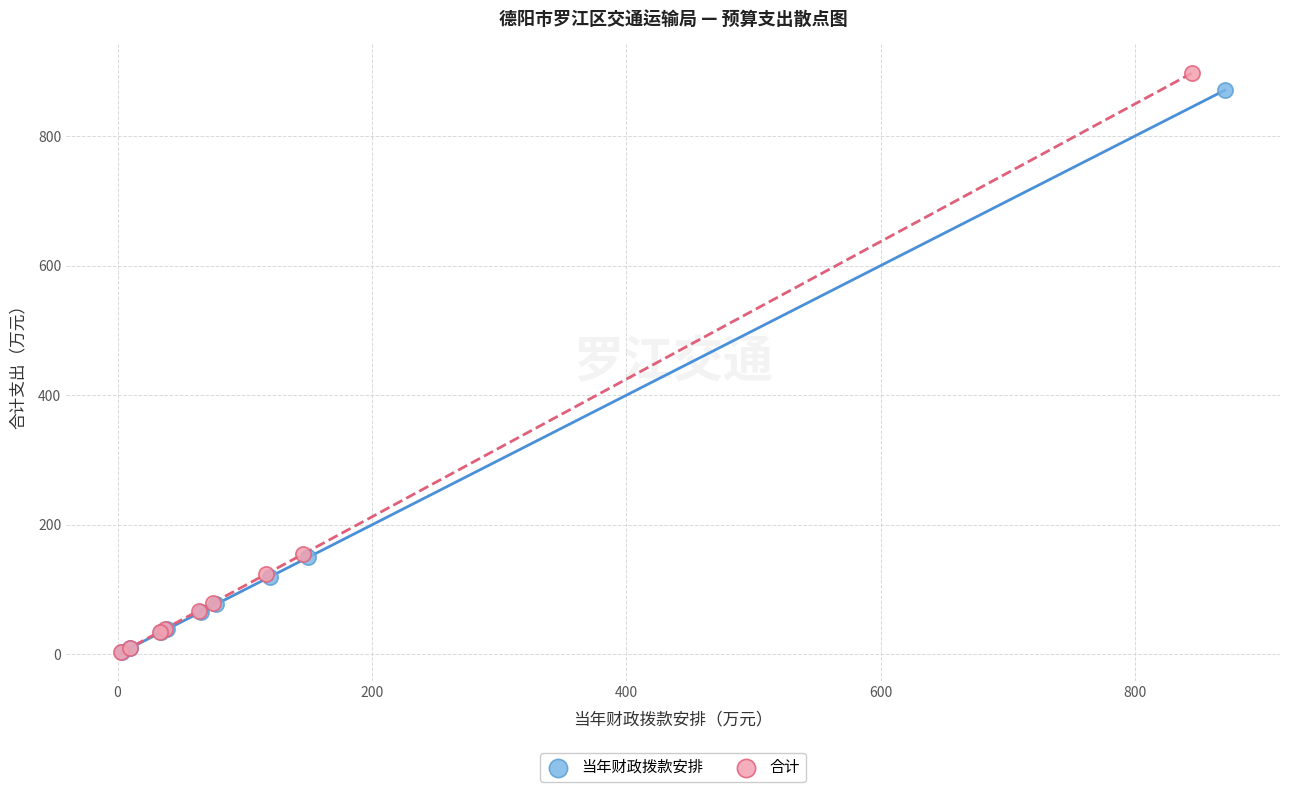

Which series has the largest Y range (max minus min)?

合计